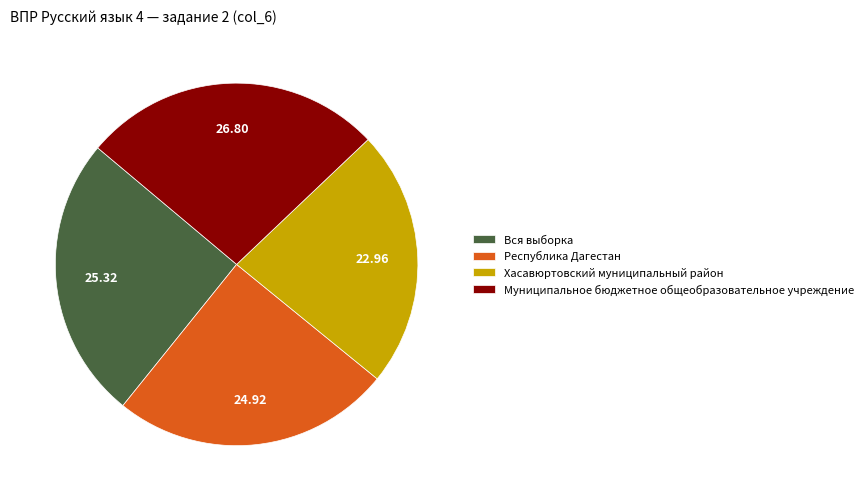

Is there any slice that represents more than half of the pie?

No